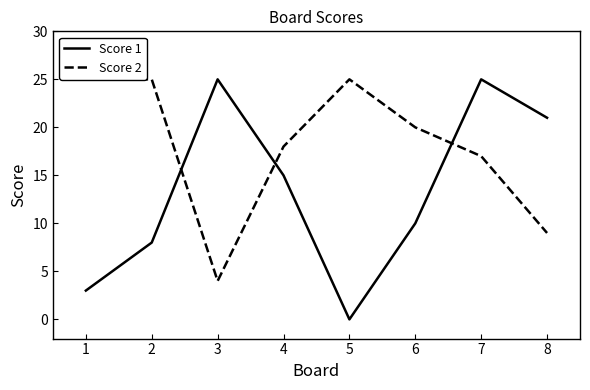

What is the lowest value of the Score 2 series?

4